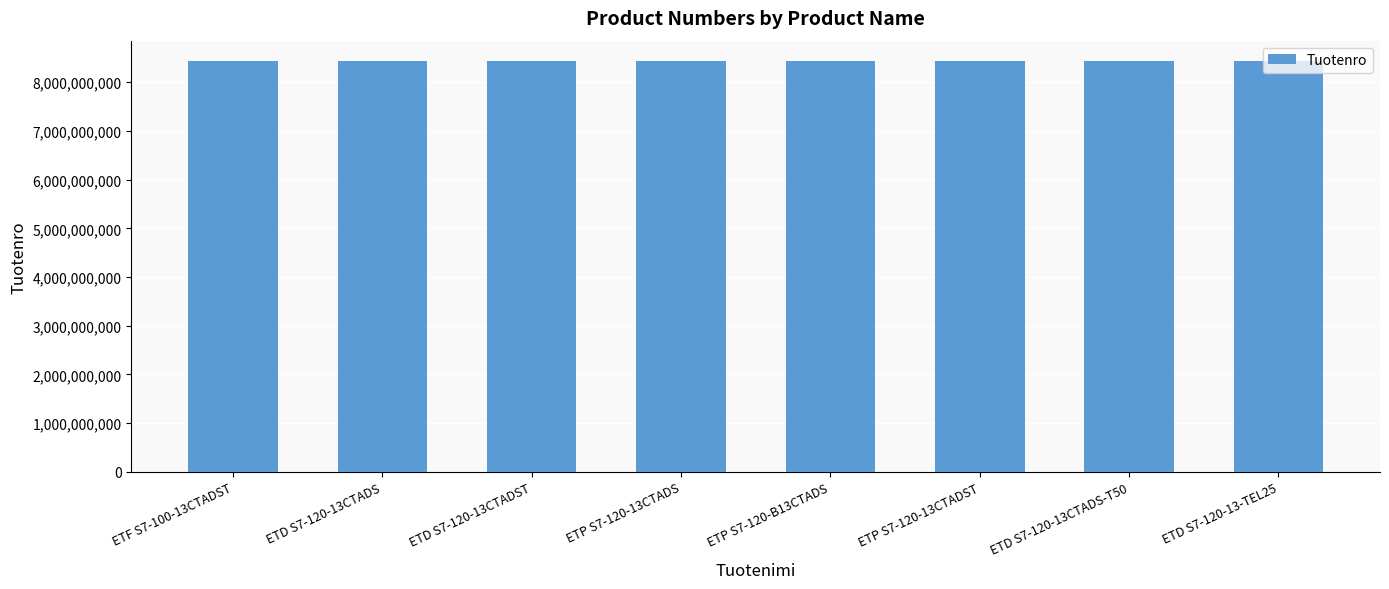

The chart shows a value of 8433029972 at ETD S7-120-13CTADS. True or false?

True